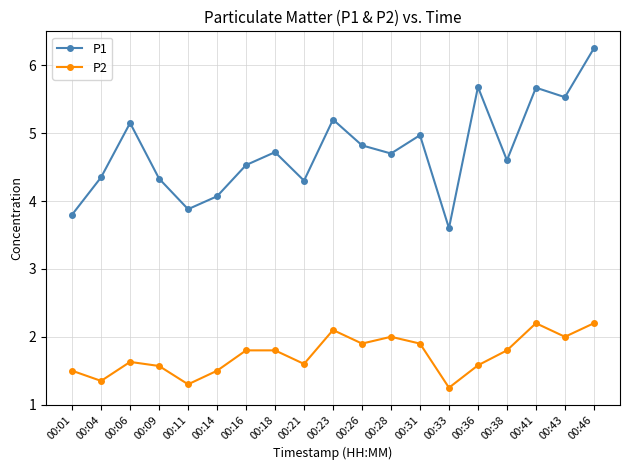

What is the value of the P1 point at the 6th from the left?

4.1